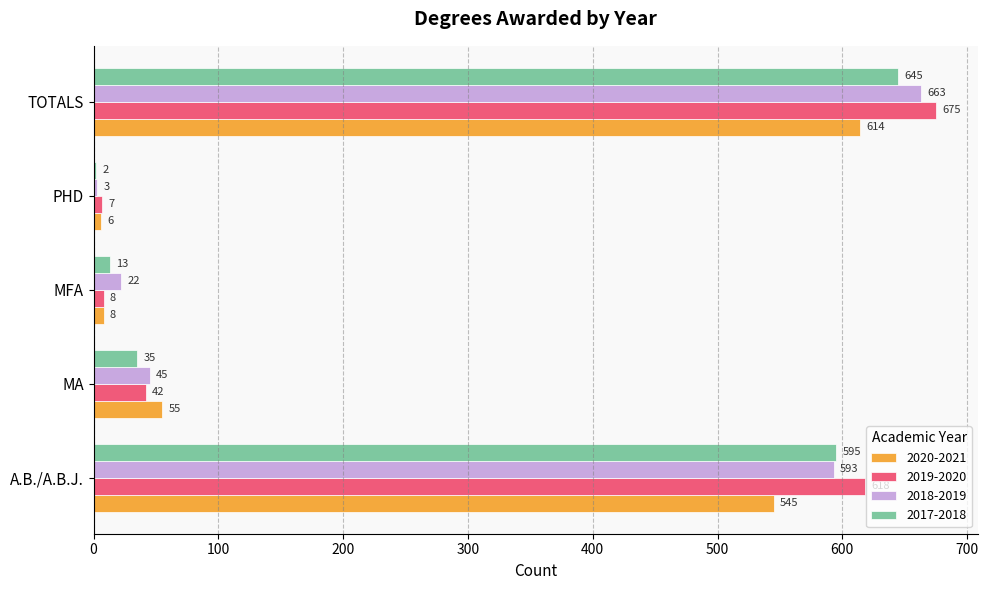

At which category is the sum across all series the highest?

TOTALS